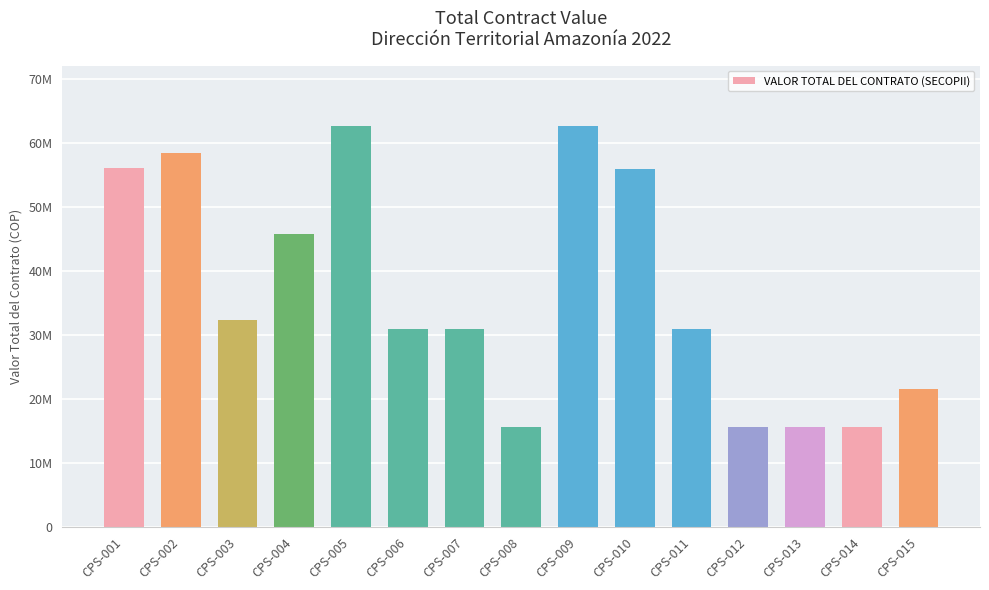

True or false: the data shows 9335077.9 at CPS-013.

False